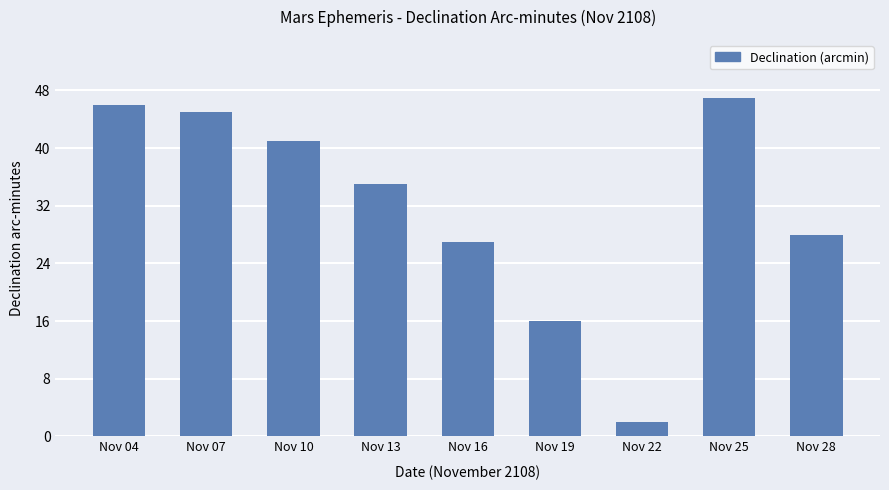

Reading left to right, list all the values displayed in this chart.

46	45	41	35	27	16	2	47	28